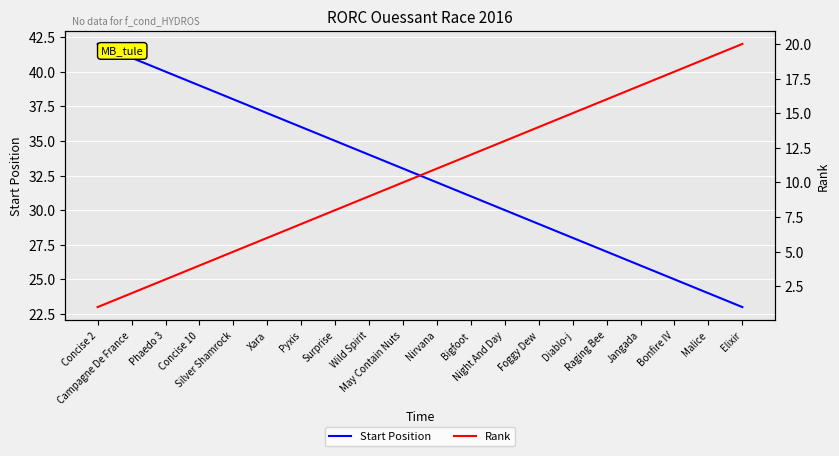

True or false: Start Position has a value of 33 at May Contain Nuts.

True